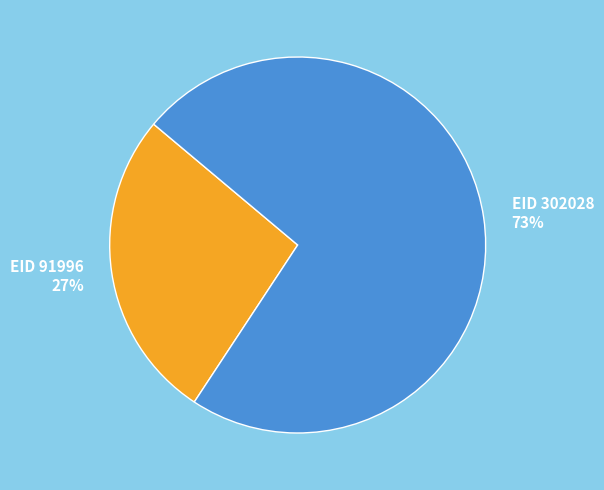

How many segments does this pie chart have?

2